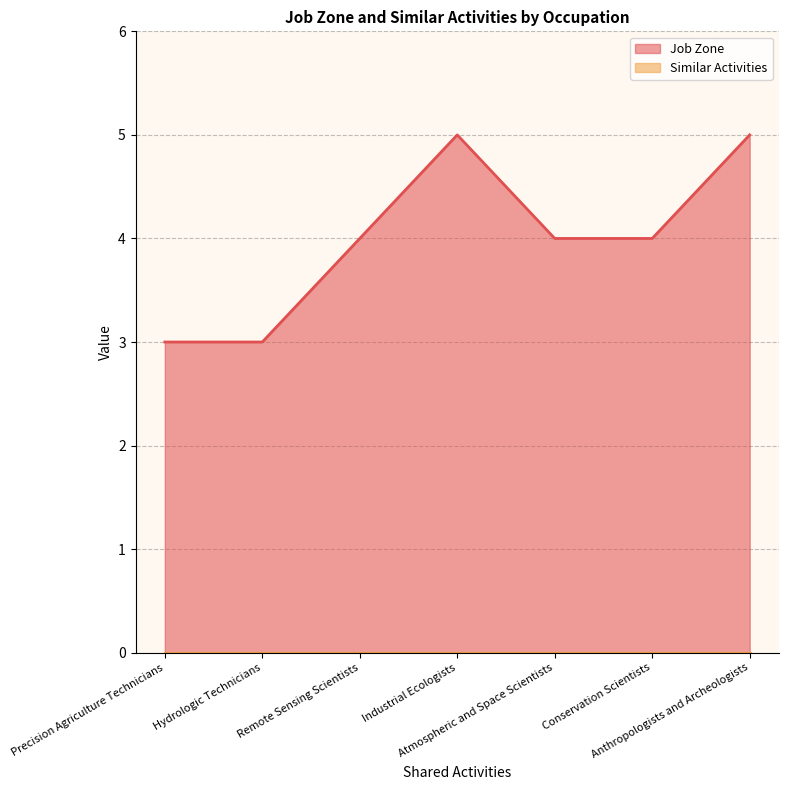

What is the sum of the values at Precision Agriculture Technicians and Anthropologists and Archeologists?

8